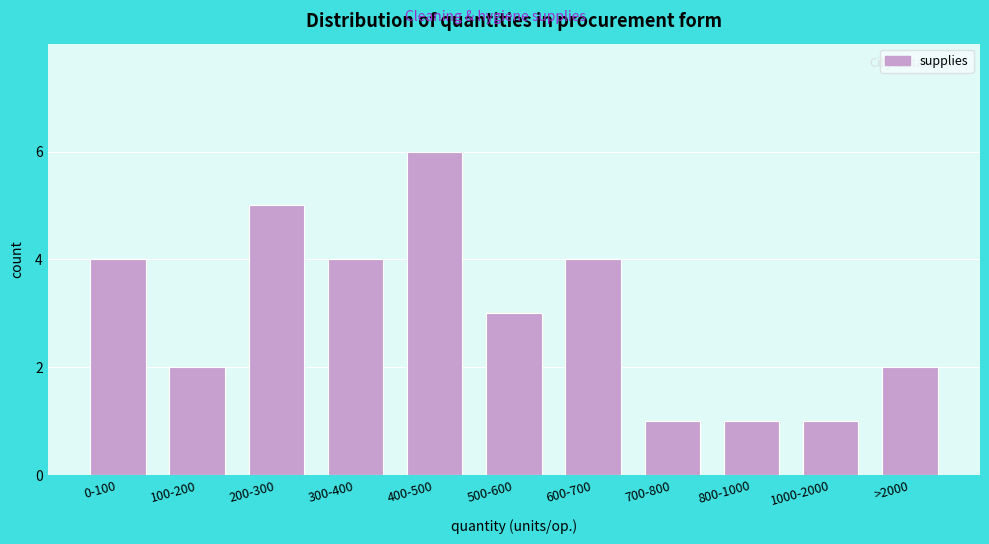

Reading left to right, extract all data points from this chart.

0-100=4	100-200=2	200-300=5	300-400=4	400-500=6	500-600=3	600-700=4	700-800=1	800-1000=1	1000-2000=1	>2000=2